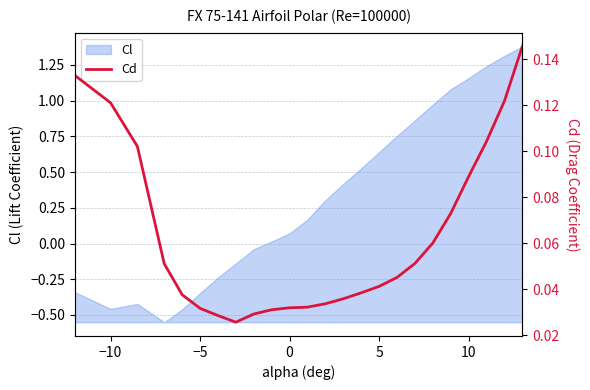

How many categories are shown in the chart?

24